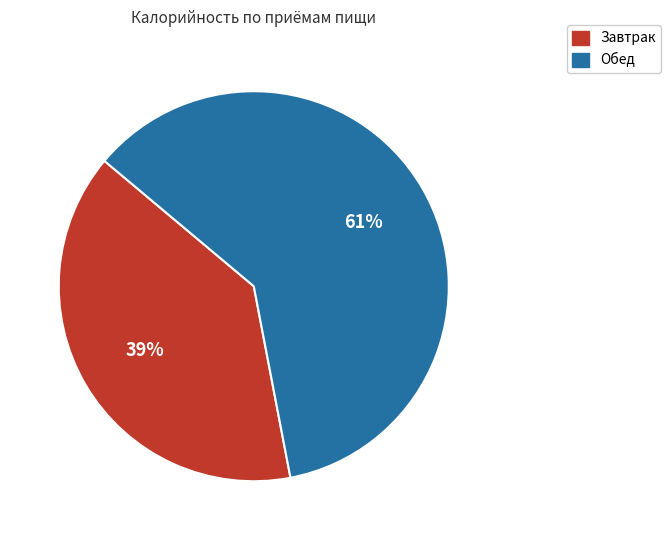

To the nearest percent, what percentage of the pie is Обед?

61%